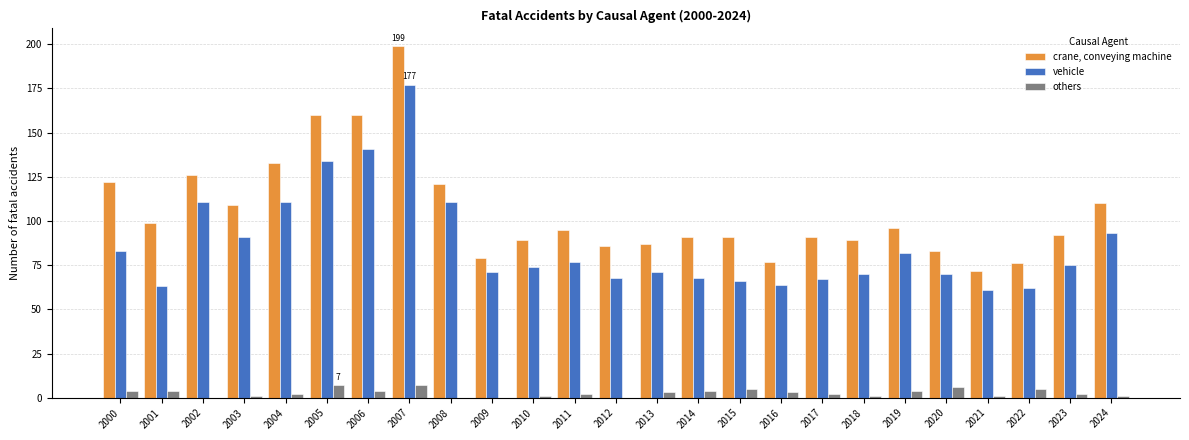

Reading left to right, extract all data points from this chart.

crane, conveying machine: 122	99	126	109	133	160	160	199	121	79	89	95	86	87	91	91	77	91	89	96	83	72	76	92	110
vehicle: 83	63	111	91	111	134	141	177	111	71	74	77	68	71	68	66	64	67	70	82	70	61	62	75	93
others: 4	4	0	1	2	7	4	7	0	0	1	2	0	3	4	5	3	2	1	4	6	1	5	2	1